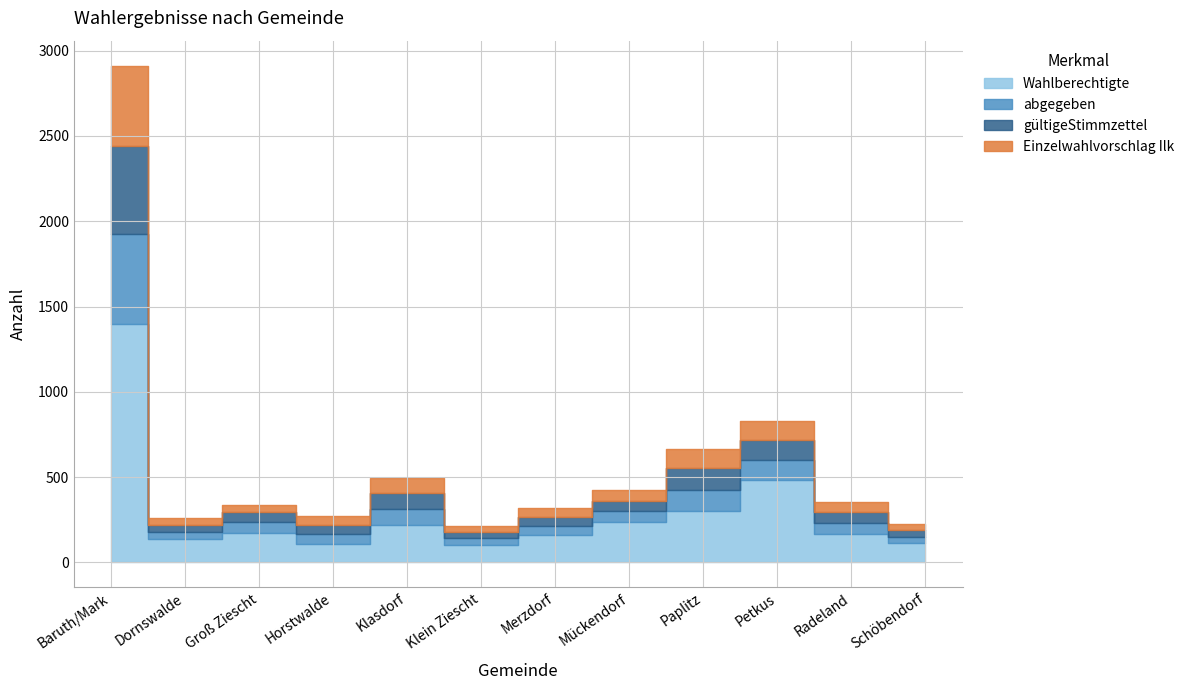

Which series has the largest total across all categories?

Wahlberechtigte